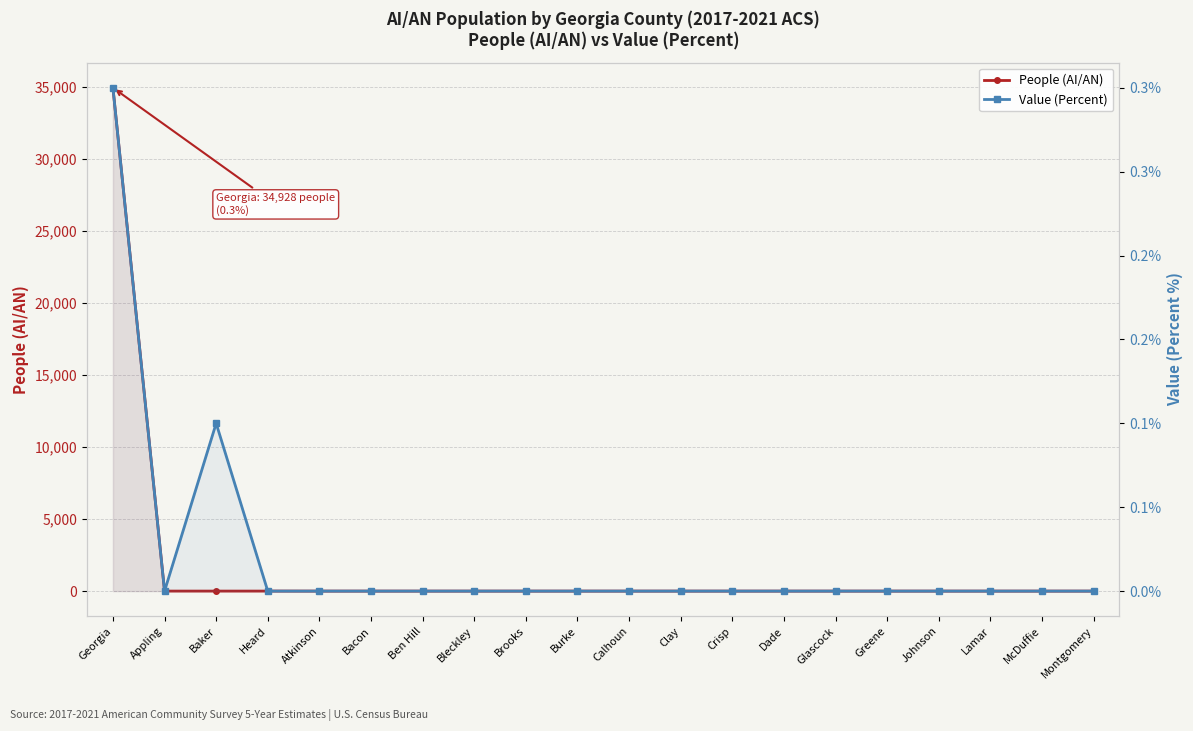

At how many categories does at least one series exceed 34093?

1